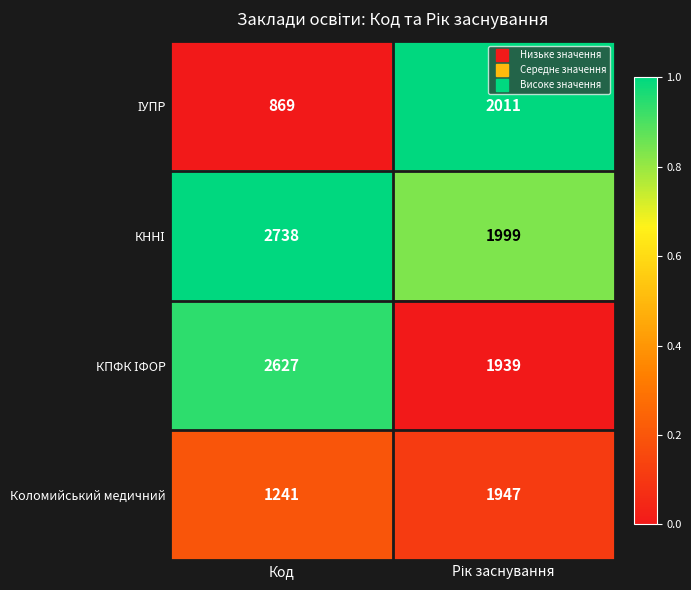

What is the spread (max minus min) of values at Код?

1869